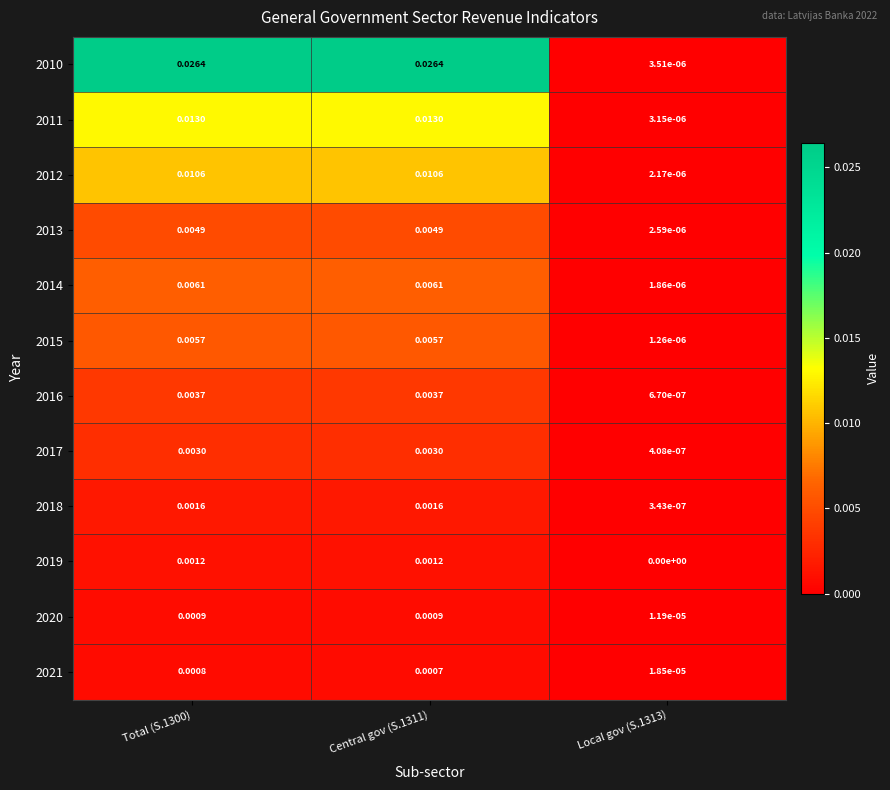

What is the total value across all series at Central gov (S.1311)?

0.1